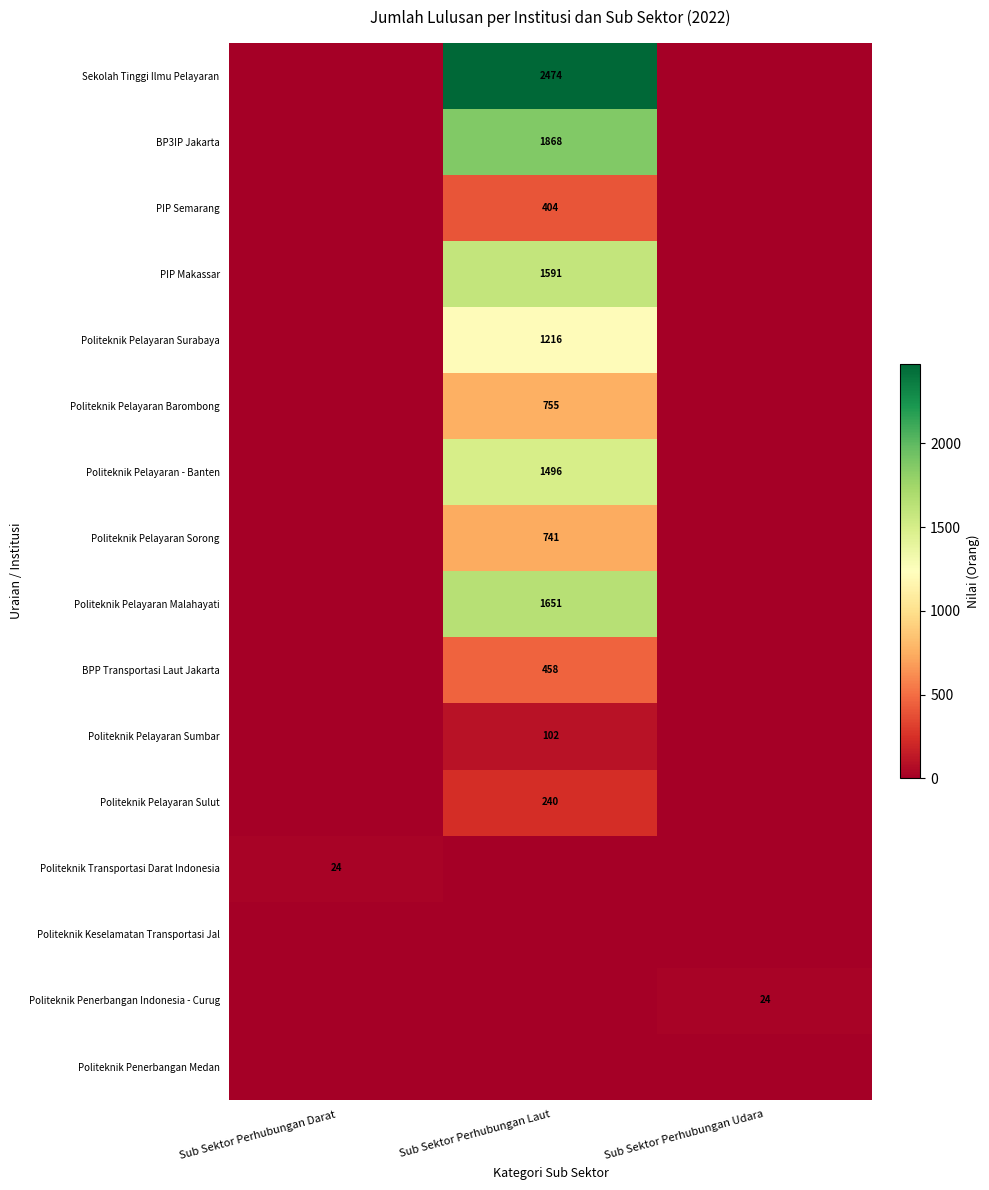

Rank the series at Sub Sektor Perhubungan Darat from highest to lowest value.

Politeknik Transportasi Darat Indonesia, Sekolah Tinggi Ilmu Pelayaran, BP3IP Jakarta, PIP Semarang, PIP Makassar, Politeknik Pelayaran Surabaya, Politeknik Pelayaran Barombong, Politeknik Pelayaran - Banten, Politeknik Pelayaran Sorong, Politeknik Pelayaran Malahayati, BPP Transportasi Laut Jakarta, Politeknik Pelayaran Sumbar, Politeknik Pelayaran Sulut, Politeknik Keselamatan Transportasi Jal, Politeknik Penerbangan Indonesia - Curug, Politeknik Penerbangan Medan